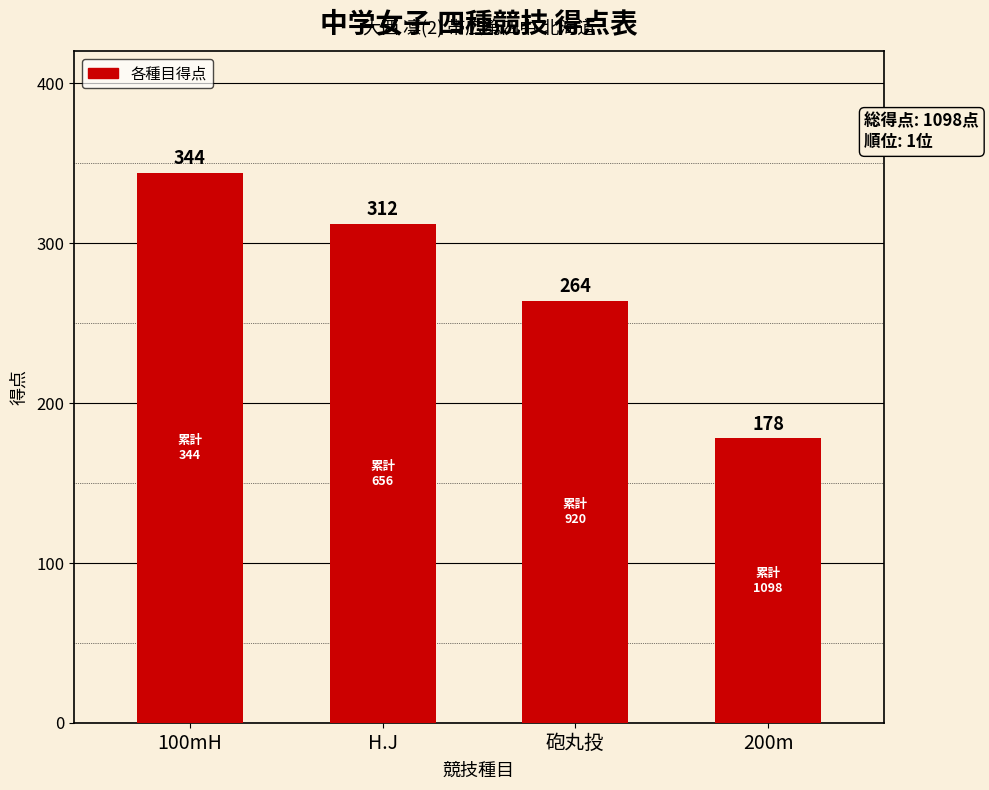

What is the value of the 2nd bar from the left?

312